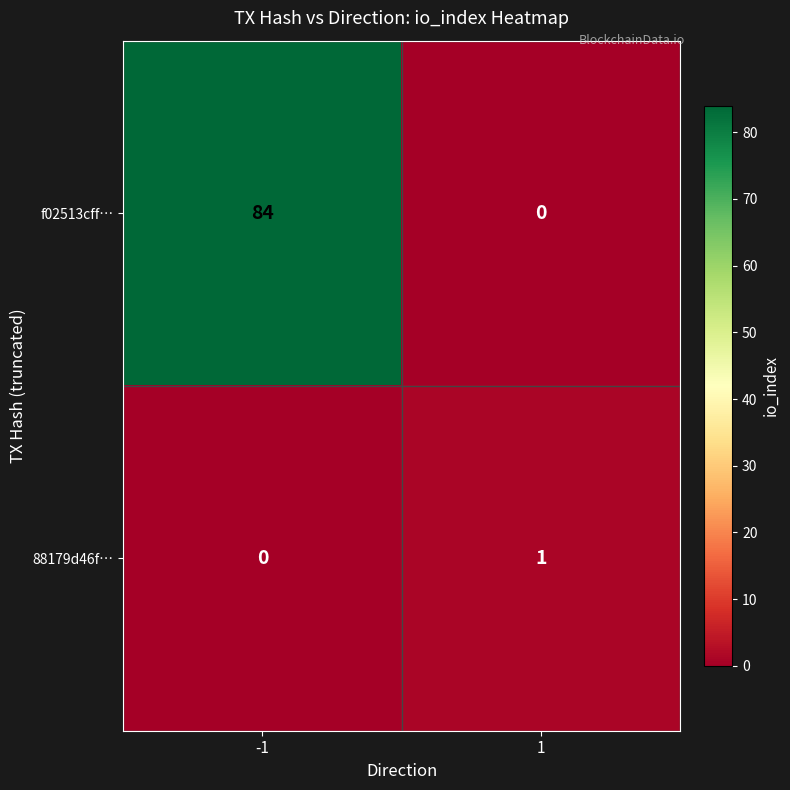

What is the total value across all series at -1?

84